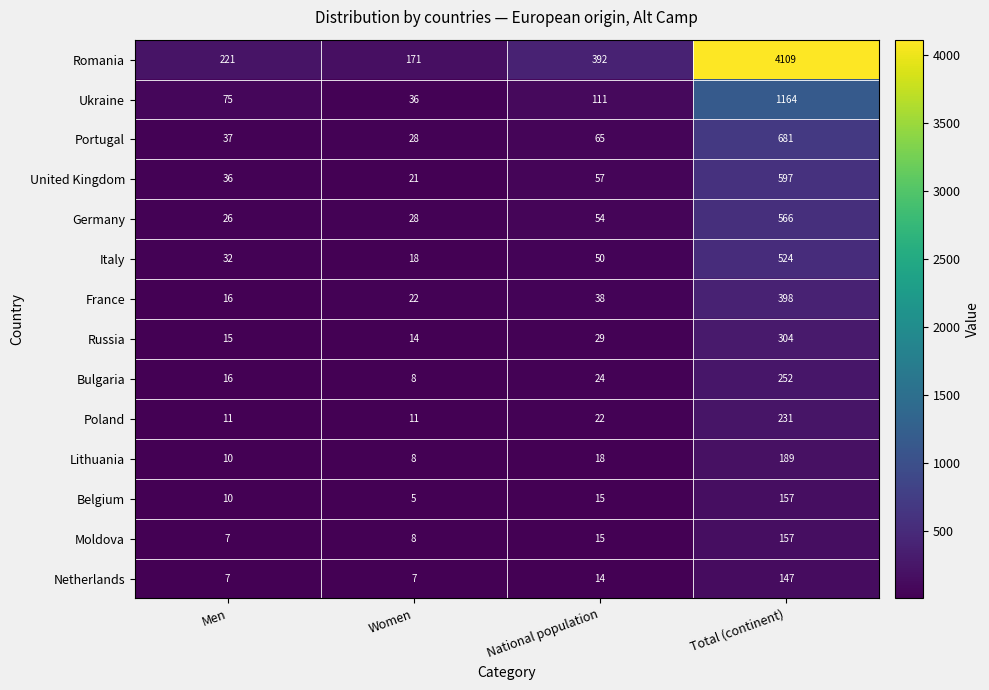

What is the minimum value for United Kingdom?

21